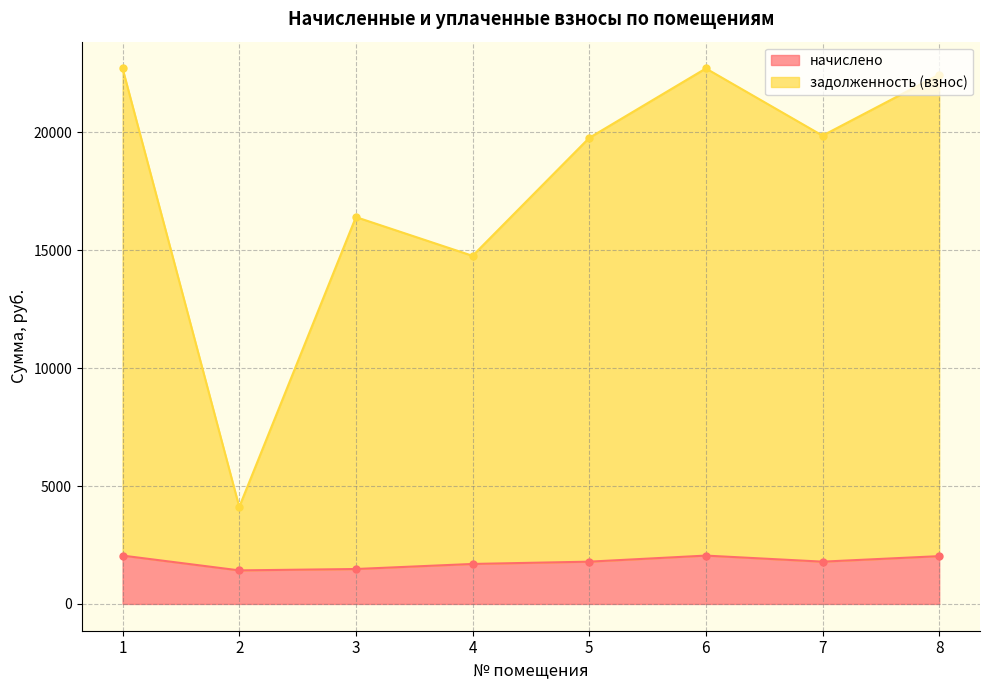

Which series has the largest range (max minus min)?

задолженность (взнос)